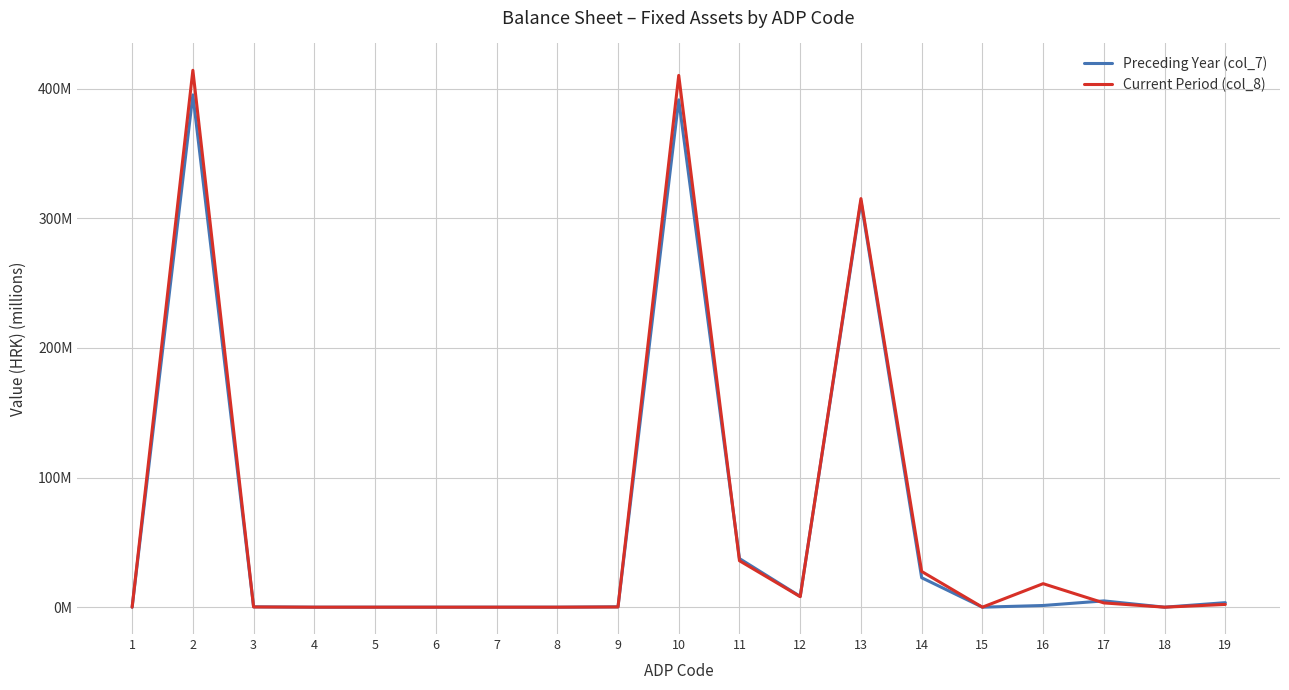

What are all the series names shown in the legend?

Preceding Year (col_7), Current Period (col_8)